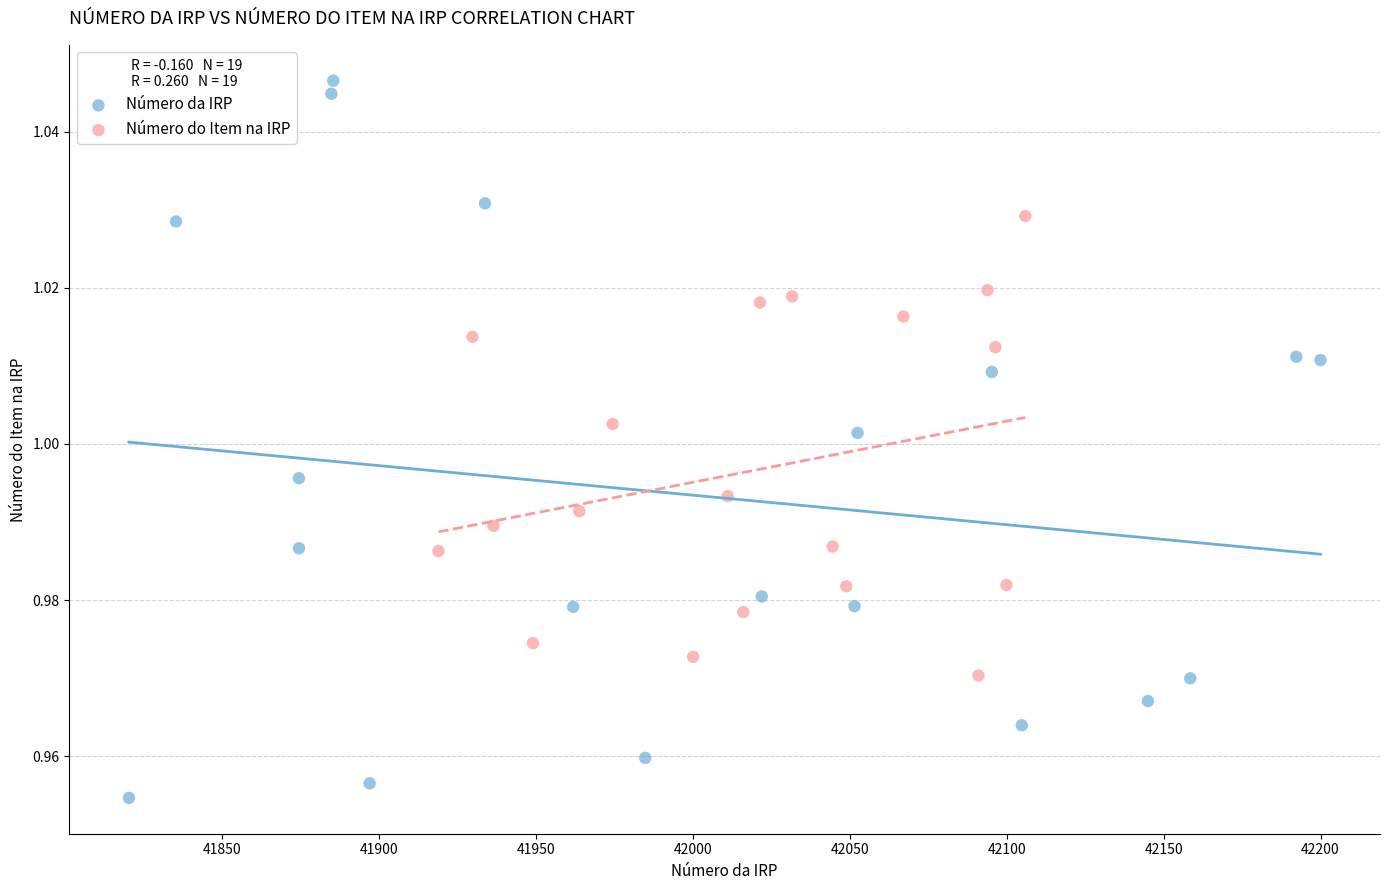

Which series contains the highest Y value?

Número da IRP